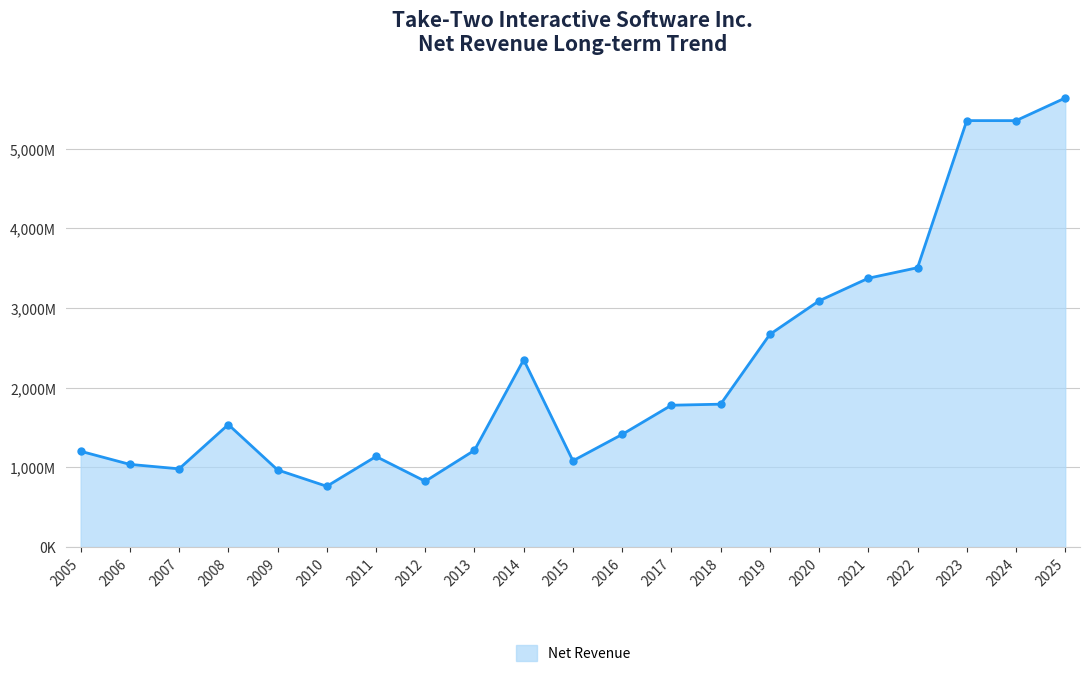

Is this an area chart (filled region under the line)?

Yes